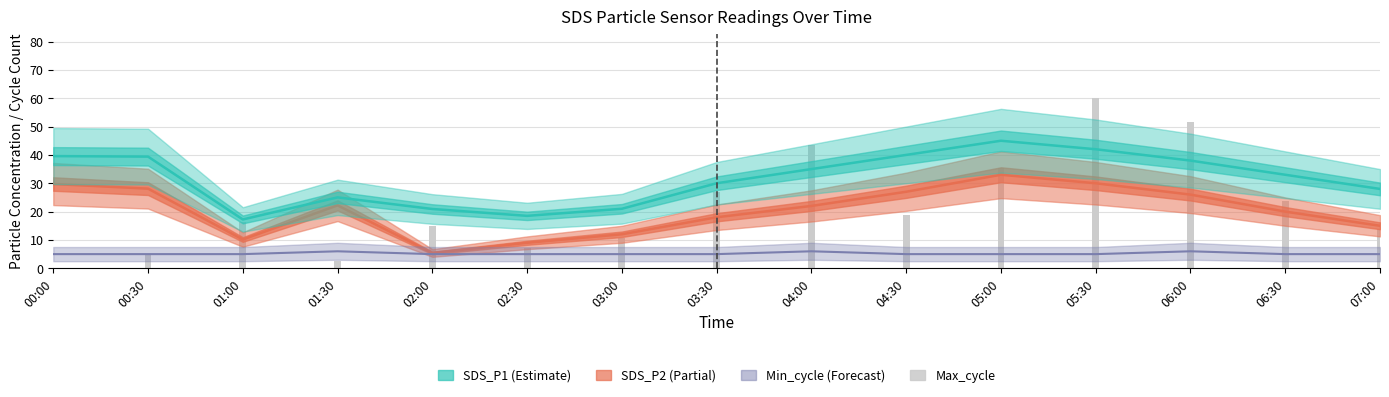

What is the sum of all SDS_P1 values?

472.6